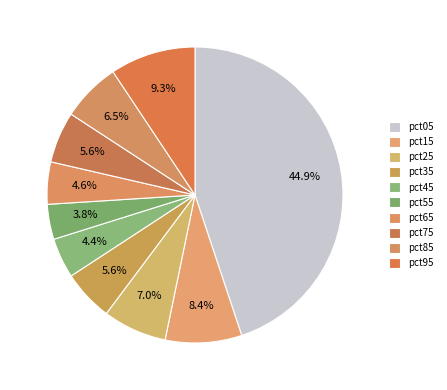

Combined, what portion of the pie is pct15 and pct85?

14.8%